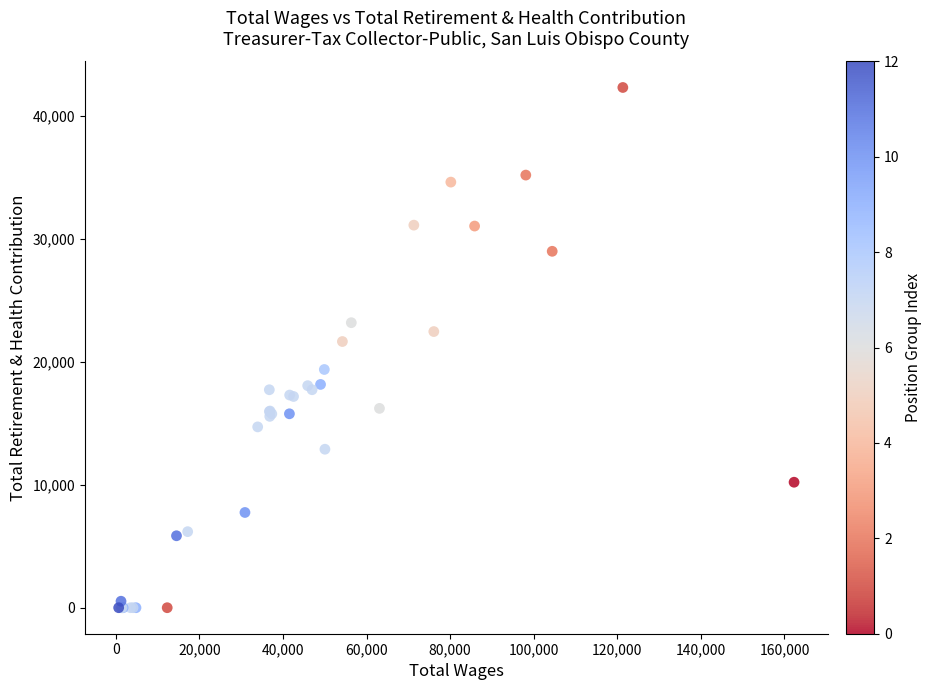

What Y value in the scatter plot is closest to 21143?

21637